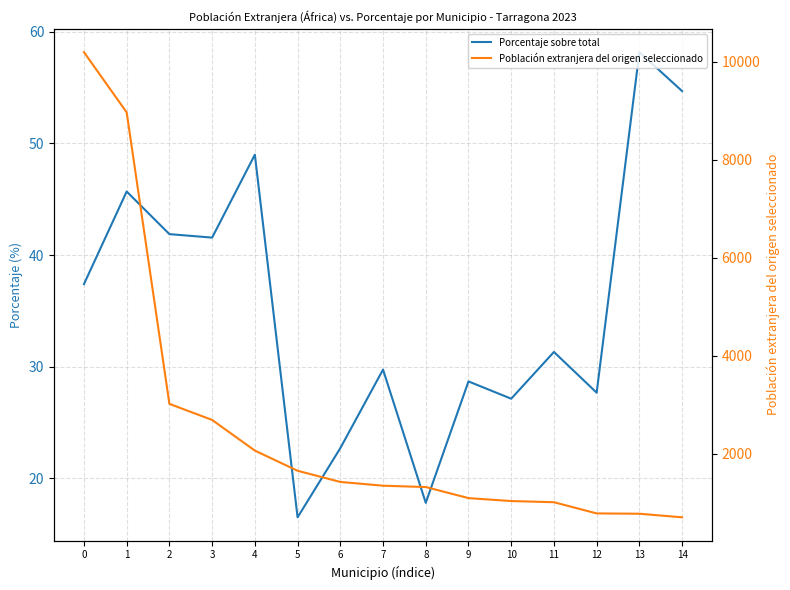

True or false: Población extranjera del origen seleccionado and Porcentaje sobre total intersect in this chart.

False